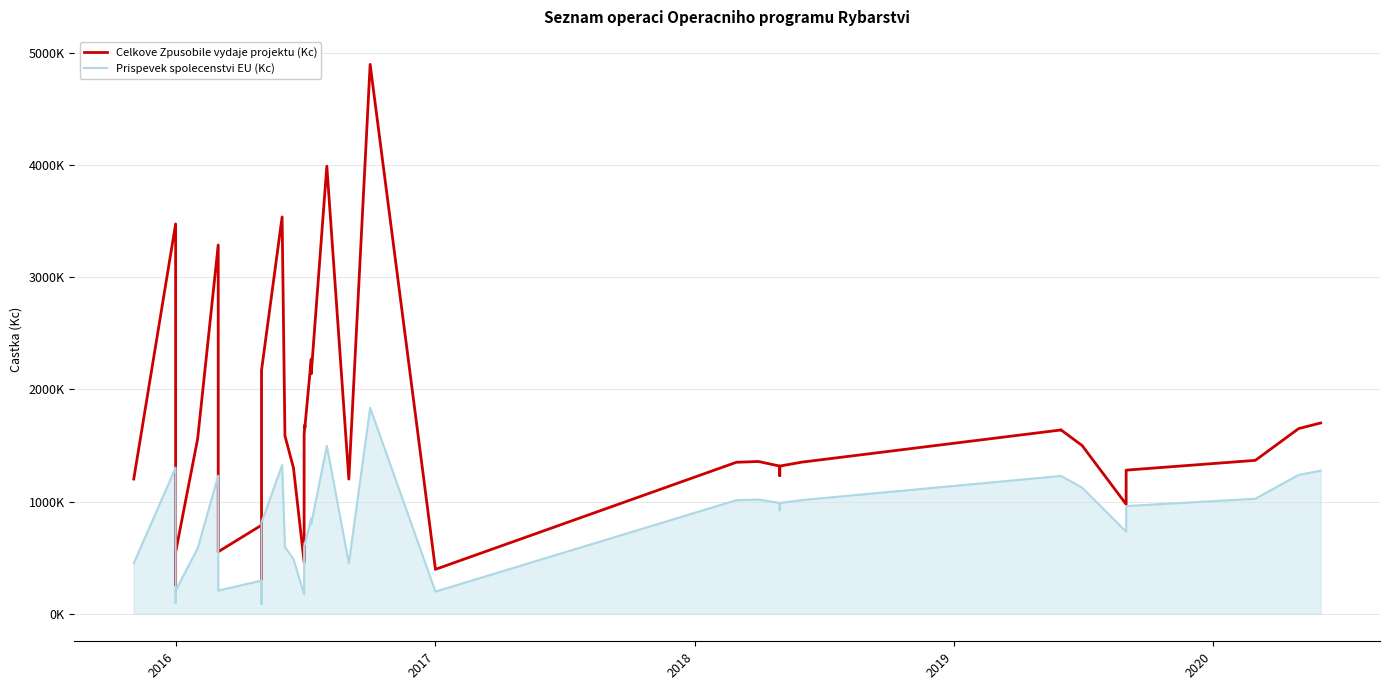

What is the value of the Prispevek spolecenstvi EU (Kc) point at the 21st from the left?

1495303